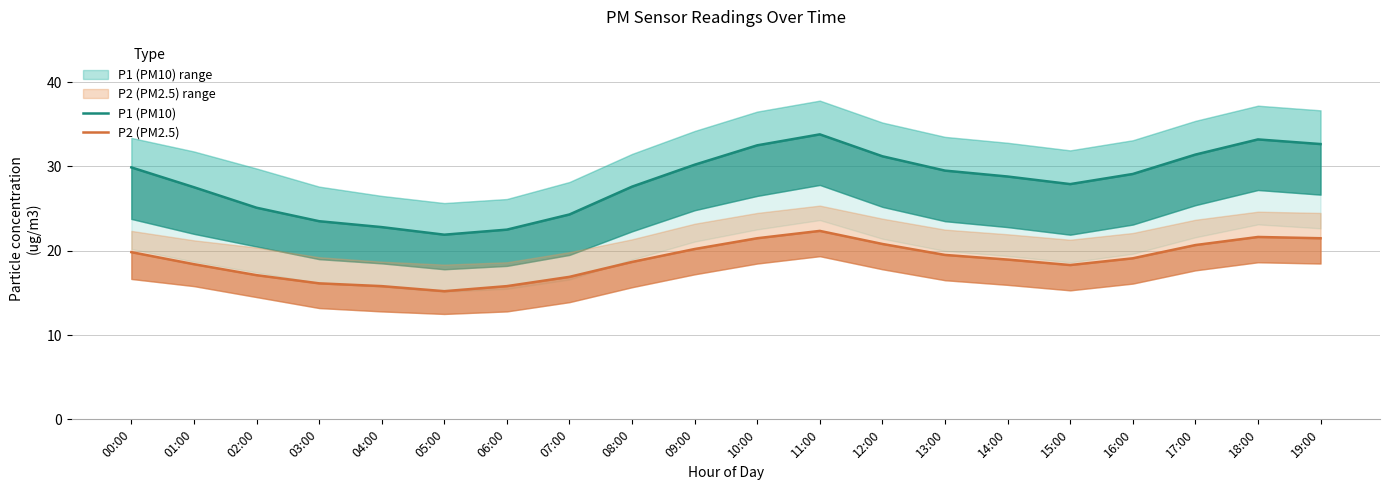

Between 03:00 and 12:00, which series saw the biggest shift?

P1 (PM10)